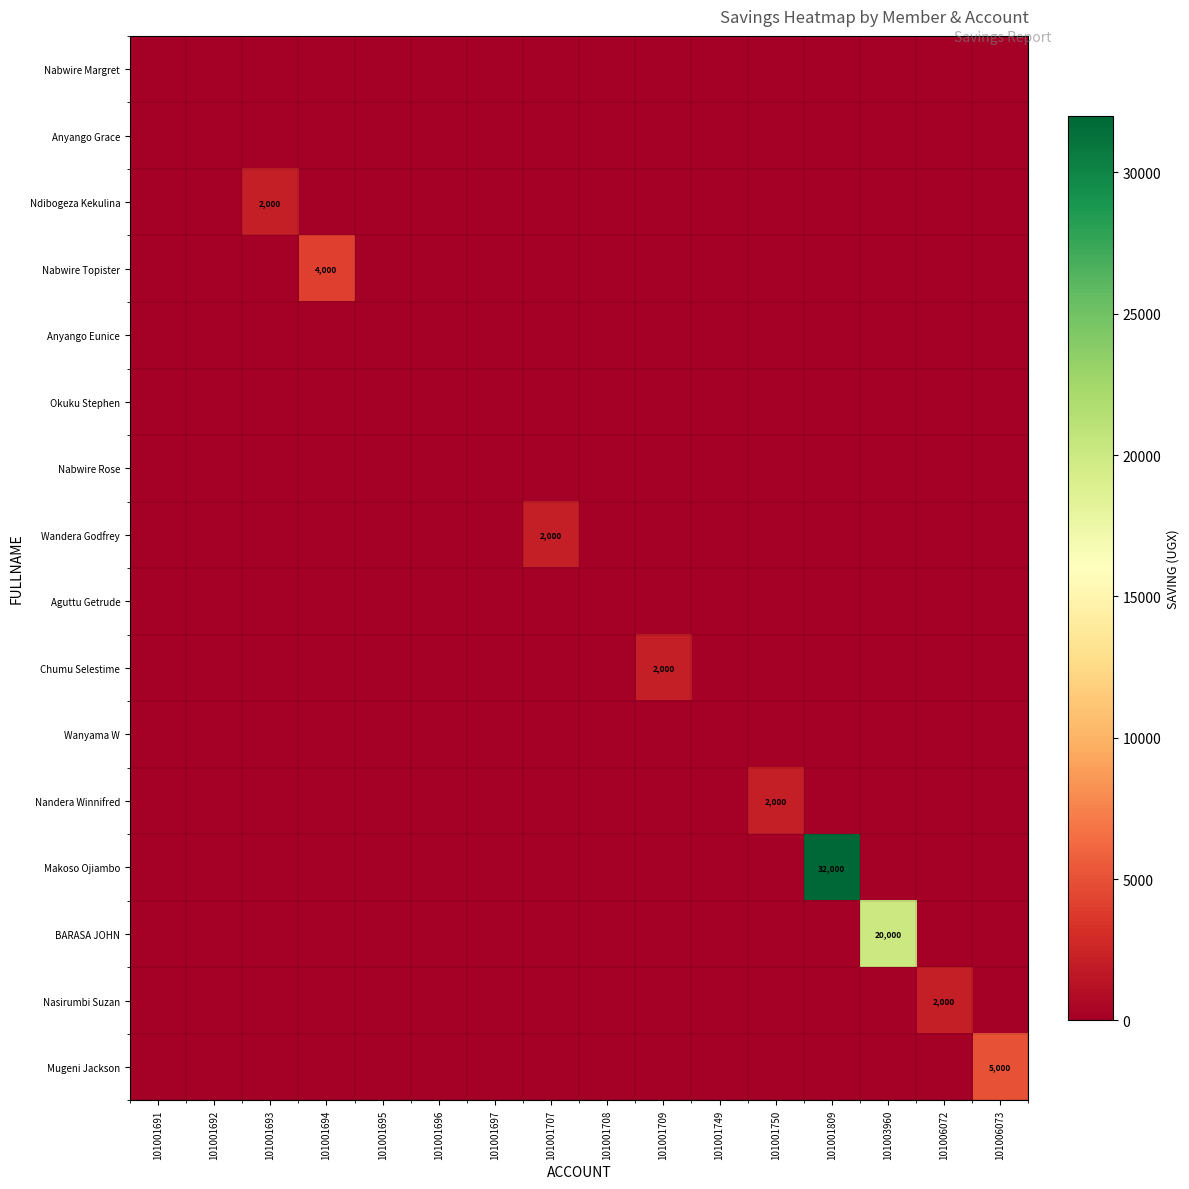

List the series in order of their peak value, highest first.

Makoso Ojiambo, BARASA JOHN, Mugeni Jackson, Nabwire Topister, Ndibogeza Kekulina, Wandera Godfrey, Chumu Selestime, Nandera Winnifred, Nasirumbi Suzan, Nabwire Margret, Anyango Grace, Anyango Eunice, Okuku Stephen, Nabwire Rose, Aguttu Getrude, Wanyama W